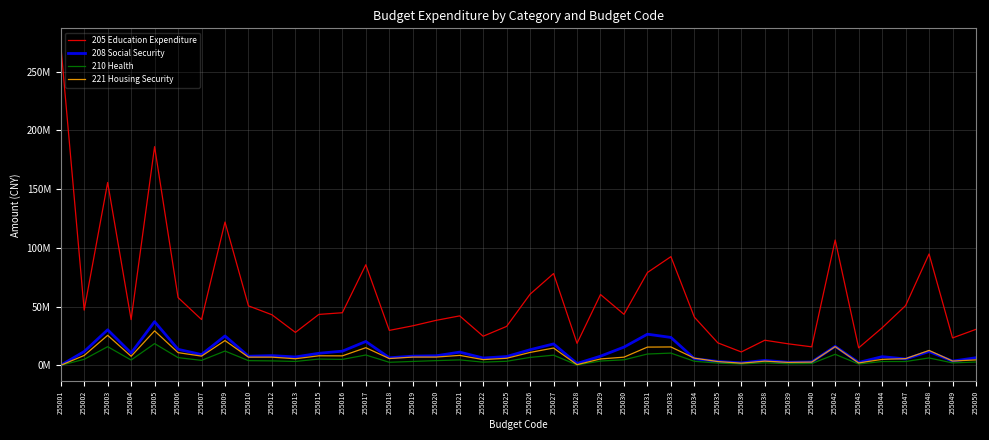

Reading left to right, extract all data points from this chart.

205 Education Expenditure: 255001=273121826.8	255002=46935204.6	255003=155589882.0	255004=38860277.4	255005=186089951.9	255006=57658276.9	255007=38960597.1	255009=121930366.7	255010=50577618.4	255012=43011213.3	255013=28003327.8	255015=43312974.2	255016=44734103.1	255017=85560638.7	255018=29706763.5	255019=33604964.8	255020=38279971.5	255021=42059032.0	255022=24737256.7	255025=33118214.0	255026=60525795.4	255027=78092167.9	255028=18694183.1	255029=60236409.1	255030=43399005.2	255031=78957643.9	255033=92476537.2	255034=40965012.1	255035=19097438.1	255036=11367366.3	255038=21329573.6	255039=18280675.5	255040=15712485.9	255042=106617478.6	255043=14844406.2	255044=31914224.3	255047=50781534.4	255048=94749945.2	255049=23285909.2	255050=30615737.1
208 Social Security: 255001=0.0	255002=11720155.4	255003=30216289.2	255004=10447336.1	255005=37123623.0	255006=13592004.4	255007=9149787.8	255009=24969104.5	255010=7727727.7	255012=8231548.9	255013=7100146.9	255015=10234306.9	255016=12024612.2	255017=20267201.1	255018=6422022.0	255019=7794165.7	255020=8113361.0	255021=11217969.1	255022=6192474.6	255025=7457079.5	255026=13257498.0	255027=18189489.4	255028=1520218.3	255029=7773899.1	255030=15484018.8	255031=26475283.8	255033=23714670.7	255034=5646193.1	255035=3283491.6	255036=2033875.2	255038=4165079.0	255039=2547367.8	255040=2835154.4	255042=16131108.7	255043=2407859.0	255044=7356889.3	255047=5408039.5	255048=11733526.6	255049=3579739.0	255050=6437422.5
210 Health: 255001=0.0	255002=5080979.7	255003=15859289.4	255004=4478450.7	255005=18464475.7	255006=6544468.0	255007=4188325.5	255009=12133337.5	255010=3966985.6	255012=3761171.7	255013=3282334.3	255015=5312267.1	255016=5009660.5	255017=8764931.4	255018=2573533.9	255019=3292492.9	255020=3988380.8	255021=4588122.5	255022=2701965.7	255025=3423059.0	255026=6733997.7	255027=8626674.4	255028=293716.1	255029=3642075.0	255030=4664121.1	255031=9598064.0	255033=10378565.3	255034=3421962.1	255035=1876575.1	255036=1142212.9	255038=2151200.0	255039=1299698.7	255040=1479356.6	255042=9348466.5	255043=1077706.1	255044=3214241.1	255047=3212036.2	255048=6259526.2	255049=2030691.9	255050=2782705.6
221 Housing Security: 255001=0.0	255002=8377946.0	255003=25522056.0	255004=7669853.0	255005=29312130.0	255006=10789848.0	255007=7812759.0	255009=21040420.0	255010=6951116.0	255012=6942919.0	255013=5574536.0	255015=8089781.0	255016=8030983.0	255017=14977789.0	255018=5754170.0	255019=6998863.7	255020=7005238.0	255021=8439937.0	255022=4850408.0	255025=5979295.1	255026=10958087.0	255027=14693769.0	255028=568660.4	255029=5398278.0	255030=6928024.0	255031=15494546.0	255033=15618243.0	255034=6067038.0	255035=3192515.0	255036=1827435.0	255038=3547036.0	255039=2487922.0	255040=2733854.0	255042=15907182.0	255043=2032046.0	255044=5040739.0	255047=5646988.0	255048=12659503.0	255049=3632153.0	255050=4592462.0